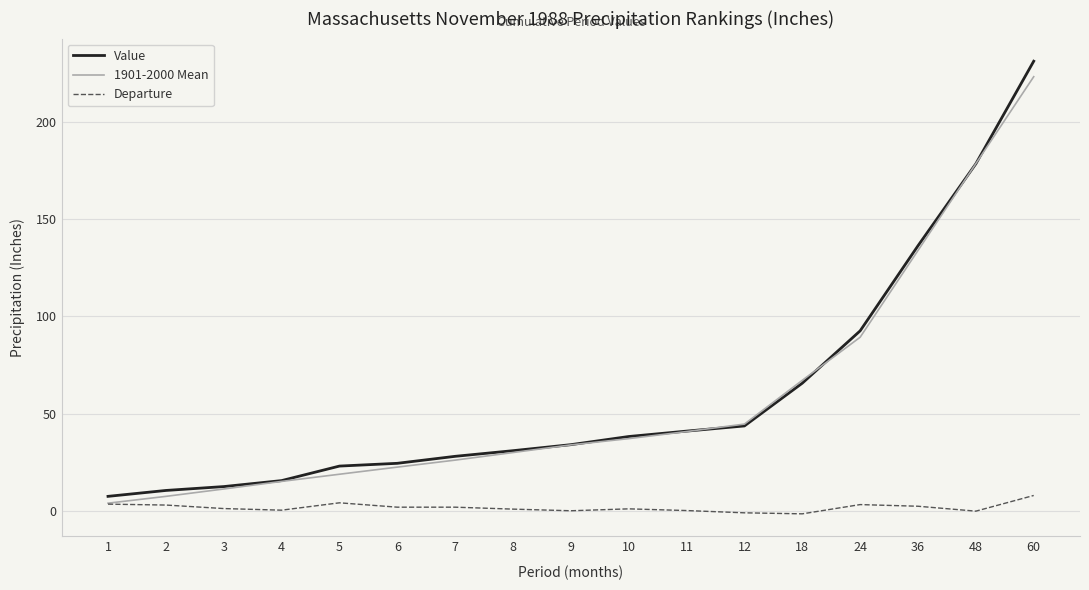

Rank the series by their maximum value, from highest to lowest.

Value, 1901-2000 Mean, Departure